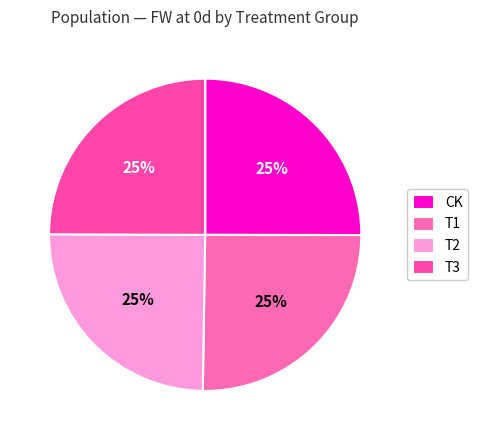

To the nearest percent, what portion does CK represent?

25%